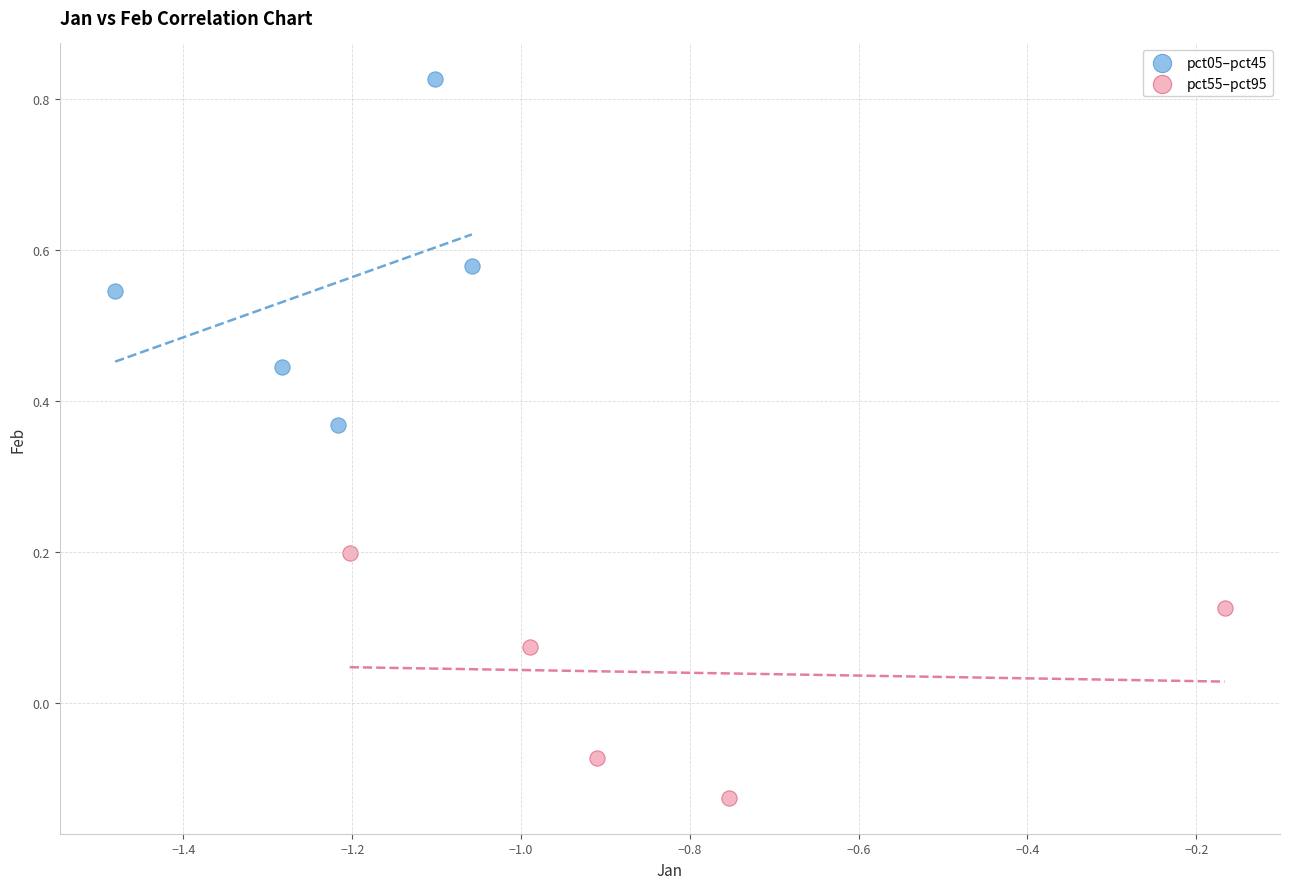

Which series reaches the minimum Y coordinate?

pct55–pct95